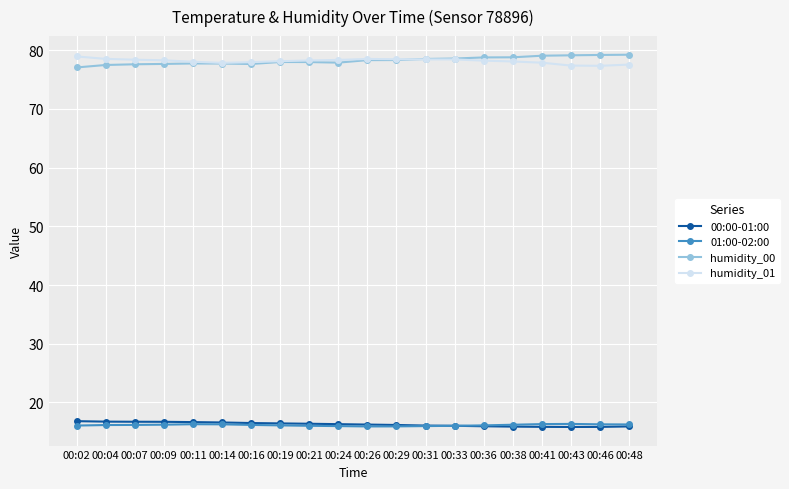

What is the difference between the 00:00-01:00 values at 00:46 and 00:36?

0.1